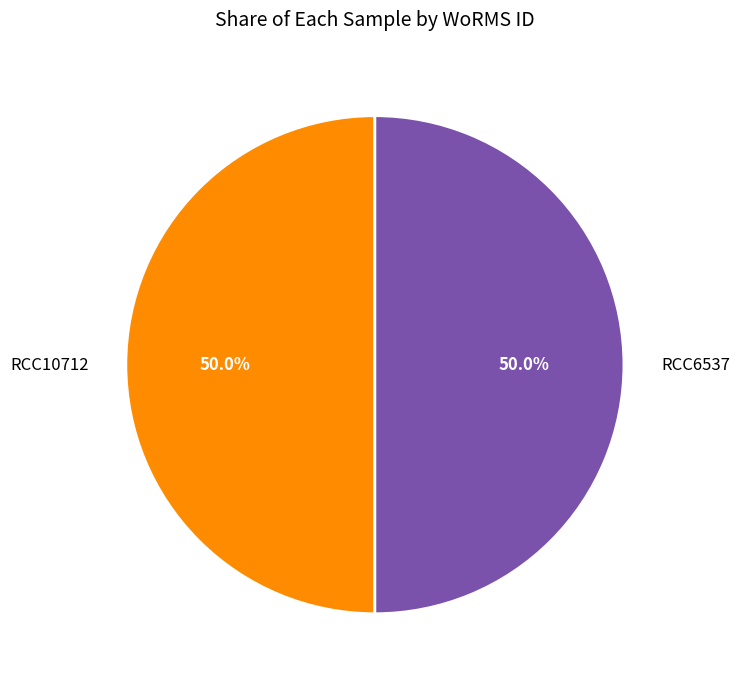

Is the sum of RCC6537 and RCC10712 greater than half?

Yes